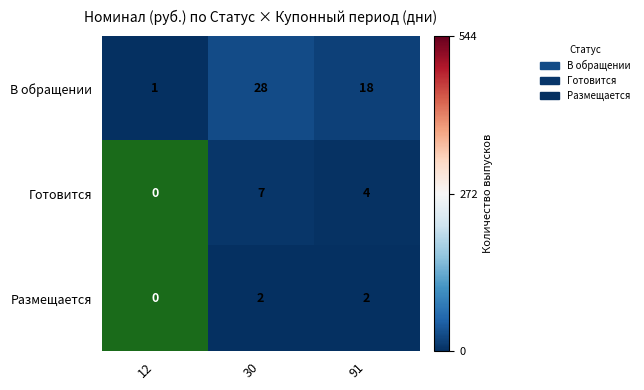

Rank the series at 30 from highest to lowest value.

В обращении, Готовится, Размещается